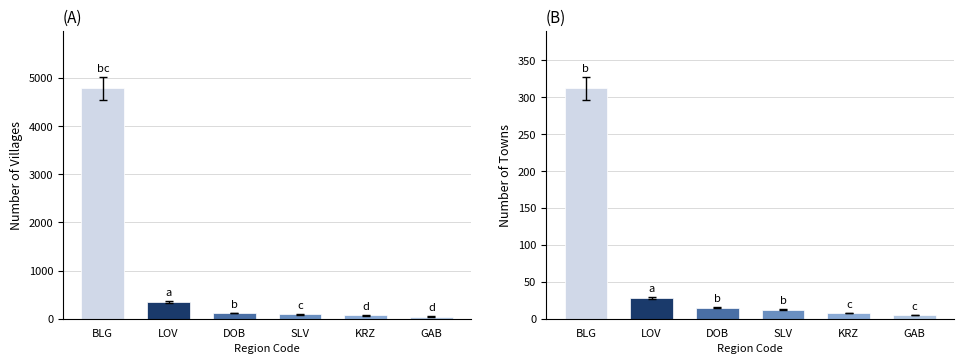

What is the minimum value for гр. (town/city)?

5